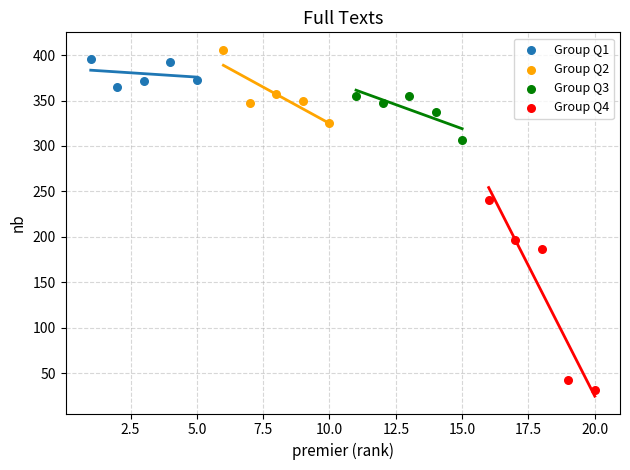

Which series reaches the minimum Y coordinate?

Group Q4